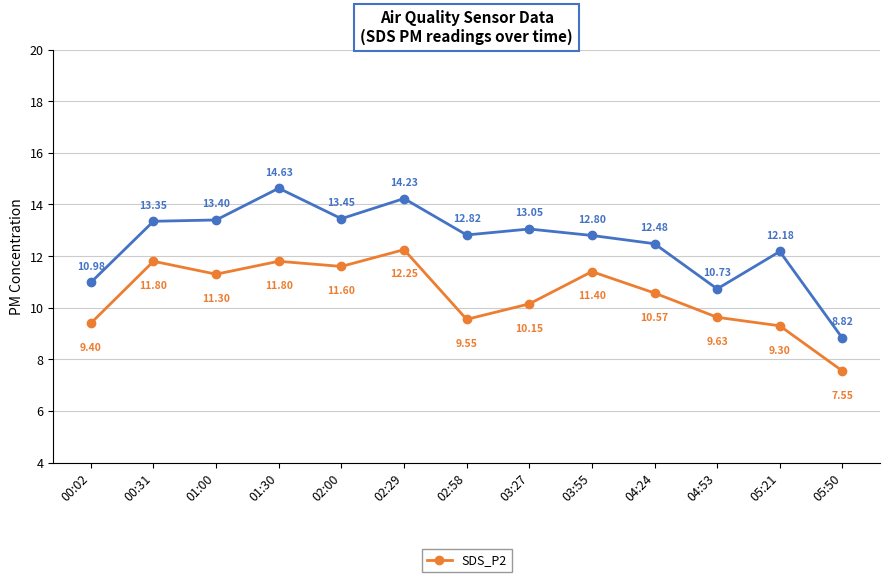

What is the total value across all series at 00:02?

20.4